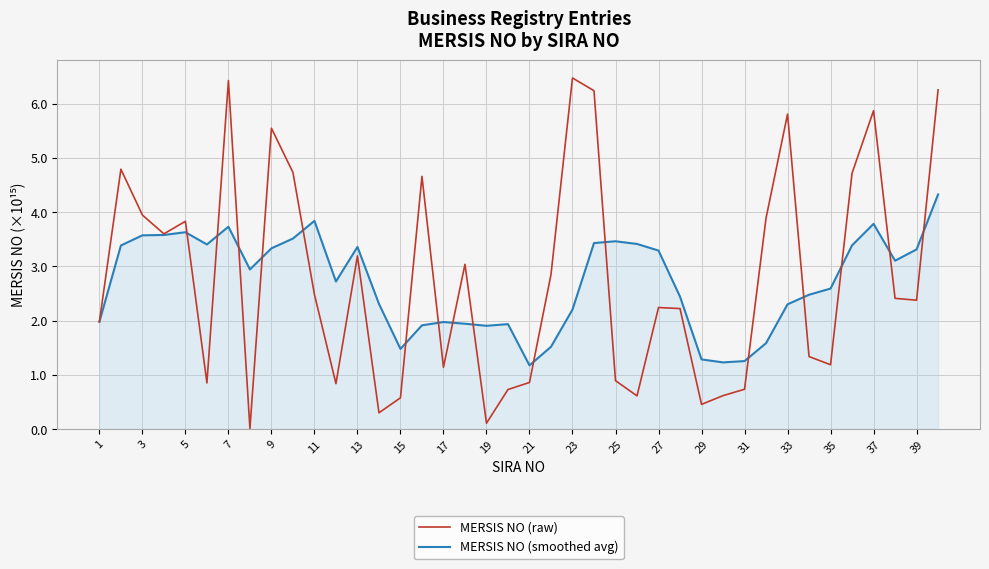

List the series in order of their peak value, lowest first.

MERSIS NO (smoothed avg), MERSIS NO (raw)